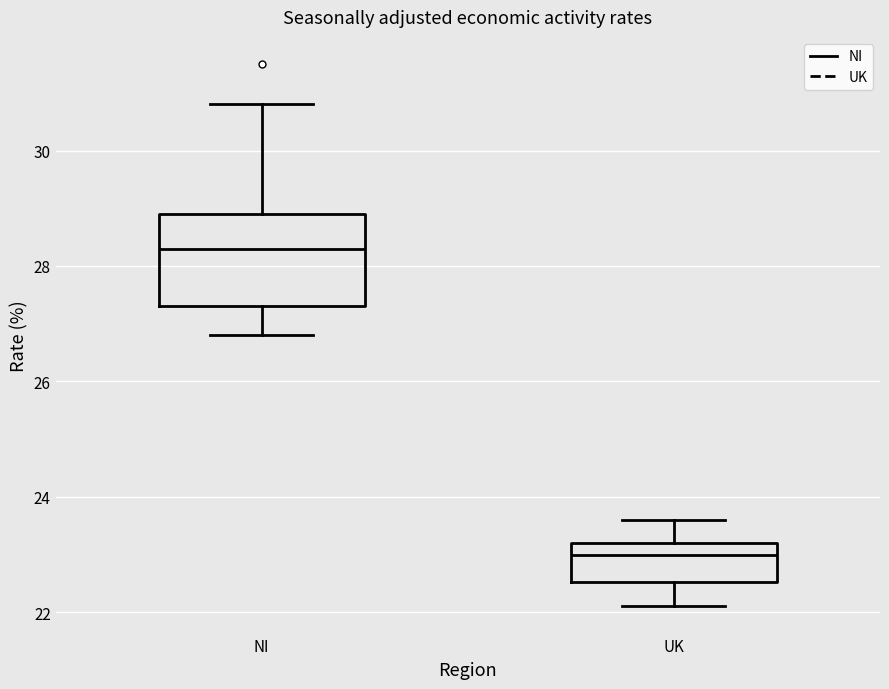

Reading left to right, transcribe this box plot: for each box, give where its median line is, the range the box spans, and where its two whiskers end, as read against the y-axis. The values are not printed on the chart, so give them approximately, as read against the axis.

NI: median 28.4, box 27.4 to 29.0, whiskers 26.8 to 30.8
UK: median 23.0, box 22.6 to 23.2, whiskers 22.2 to 23.6